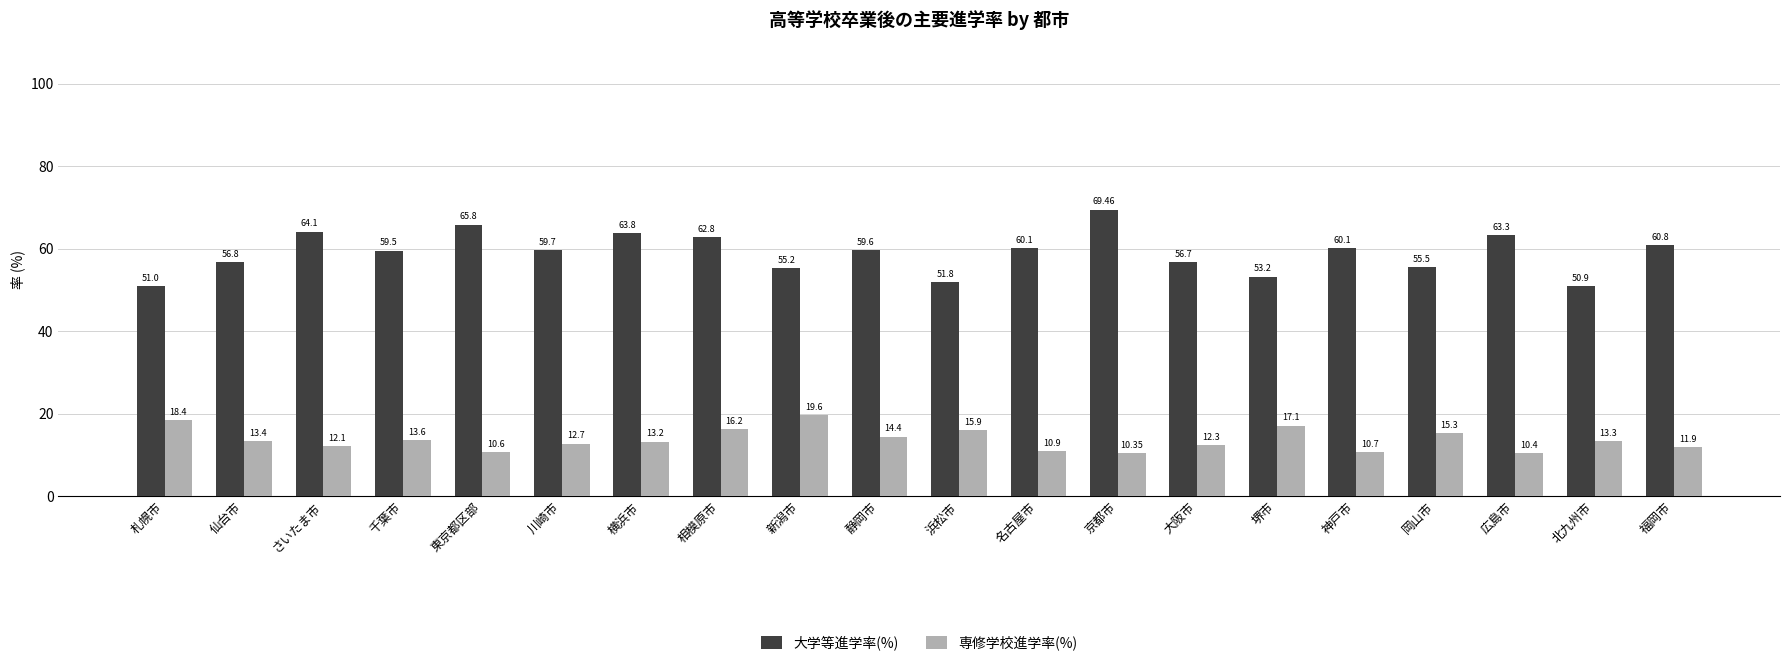

At which category is the sum across all series the highest?

京都市